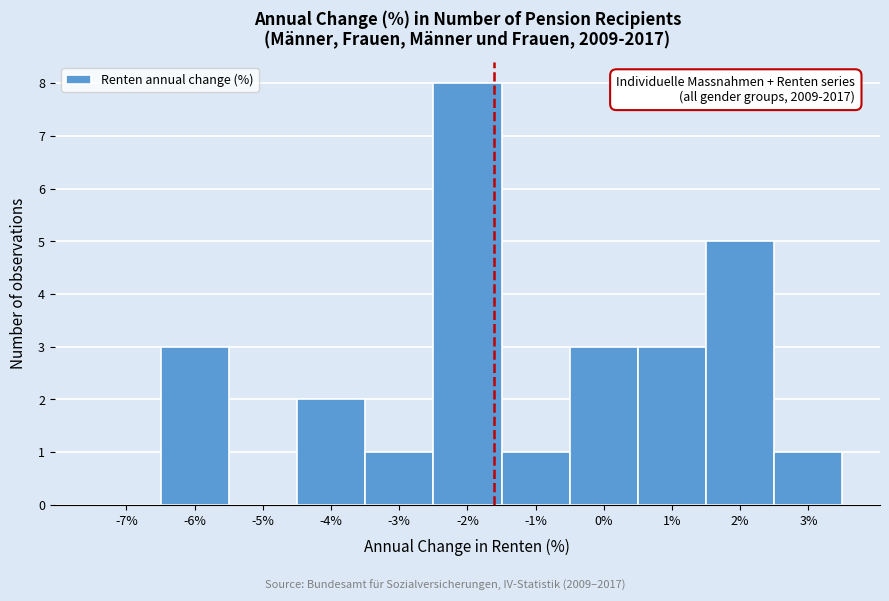

Reading right to left, what are all the values shown in this chart?

3%=1	2%=5	1%=3	0%=3	-1%=1	-2%=8	-3%=1	-4%=2	-5%=0	-6%=3	-7%=0